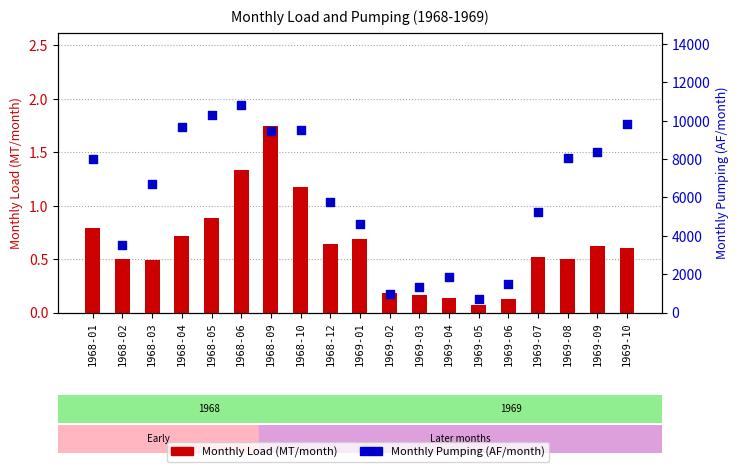

What are all the series names shown in the legend?

Monthly Load (MT/month), Monthly Pumping (AF/month)